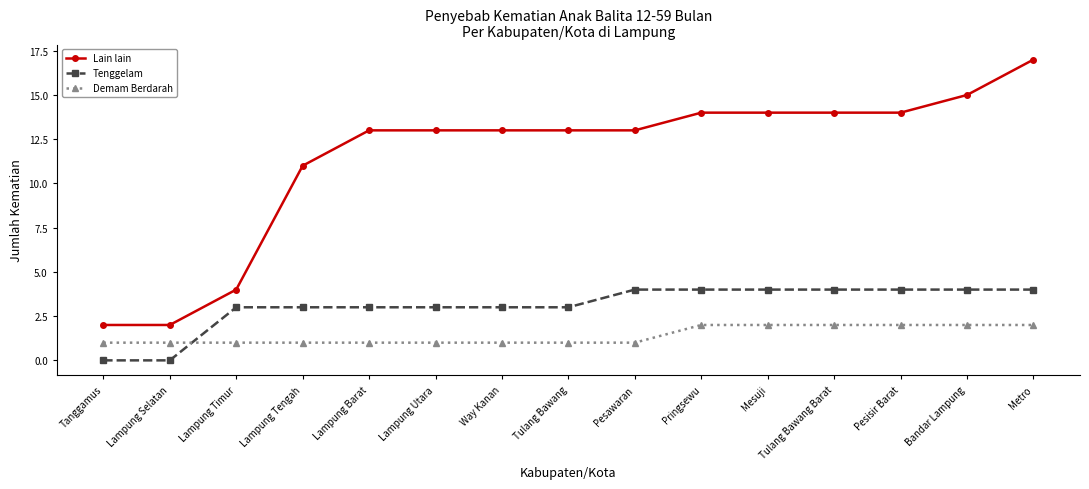

What is the minimum value for Demam Berdarah?

1